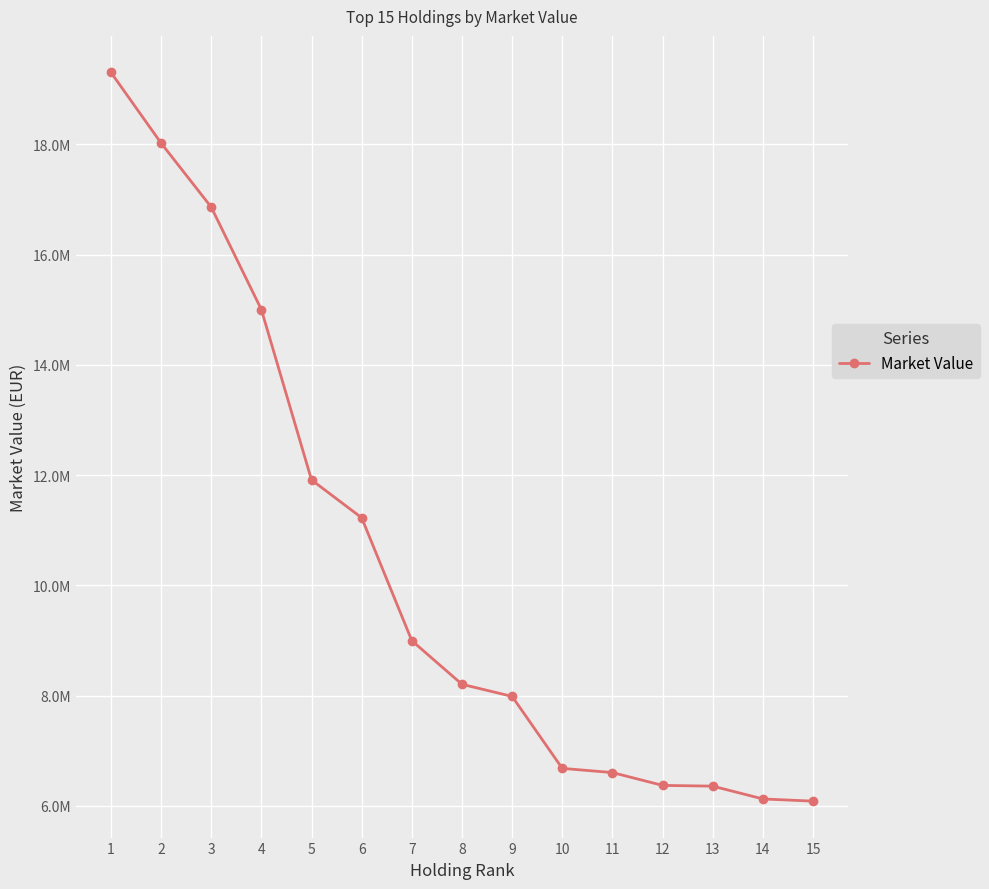

The chart shows a value of 8995911.0 at 7. True or false?

True